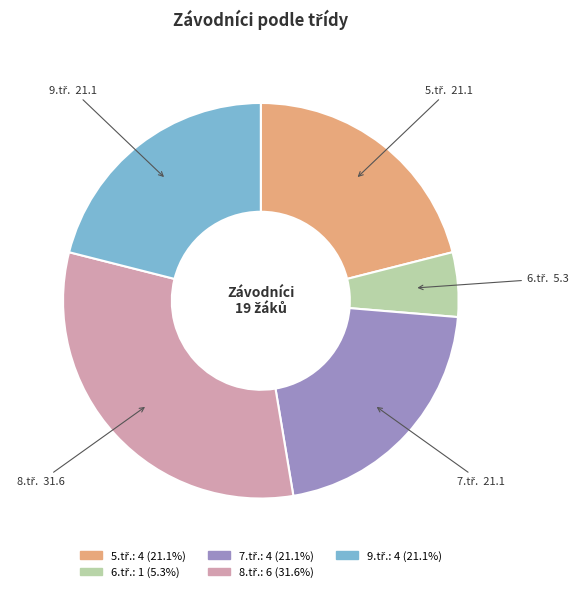

Is there a majority slice in this chart?

No